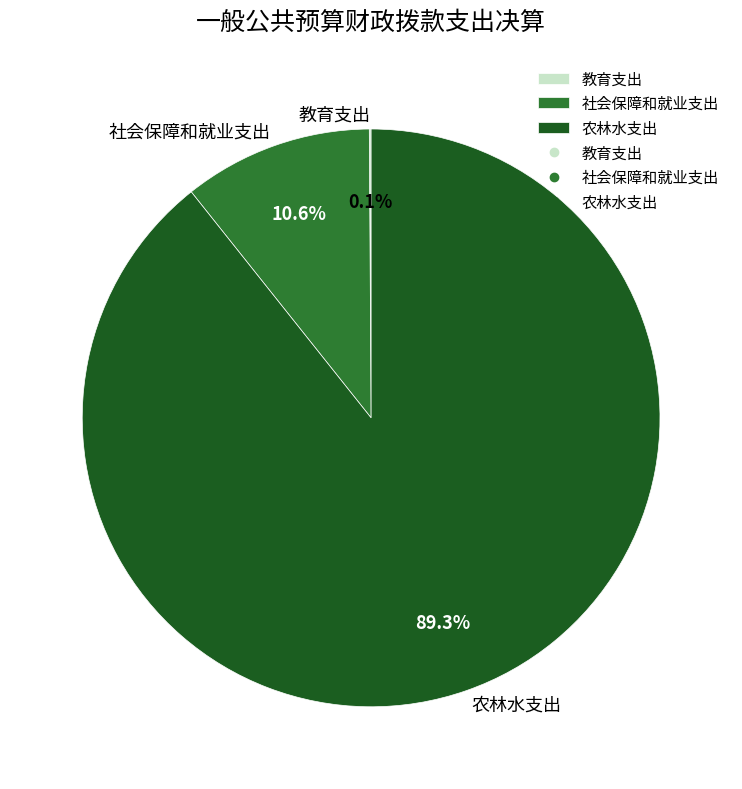

Which slice is the largest?

农林水支出